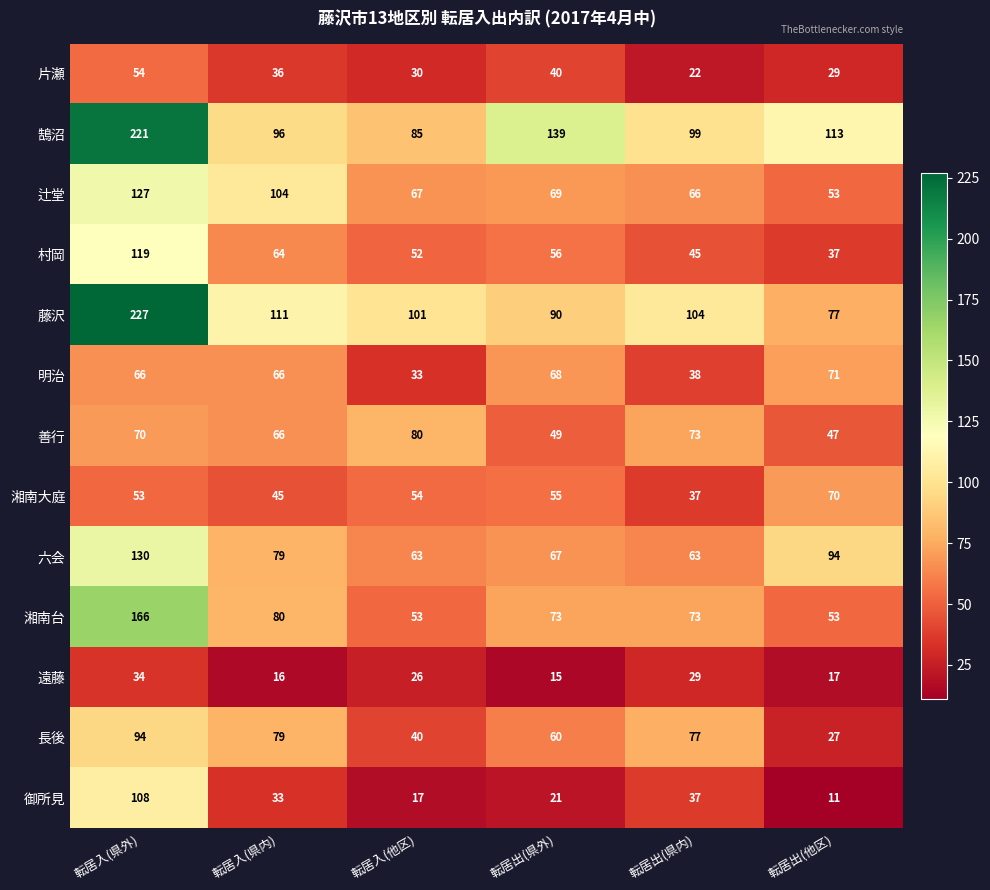

What is the total value across all series at 転居入(他区)?

701